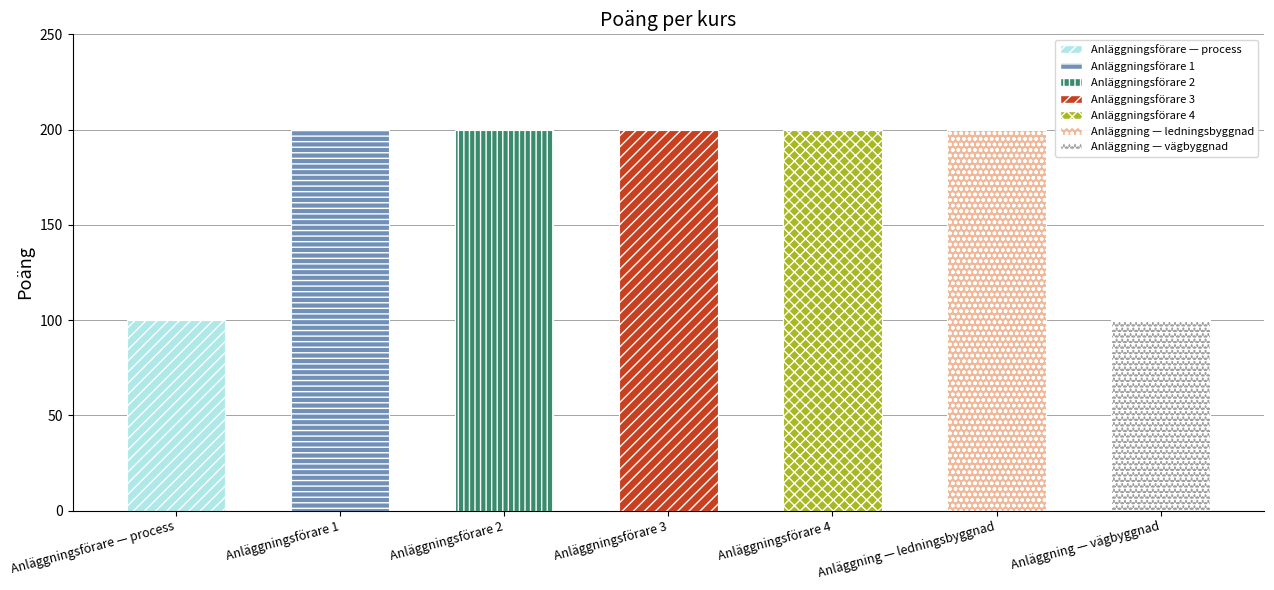

What is the average value?

171